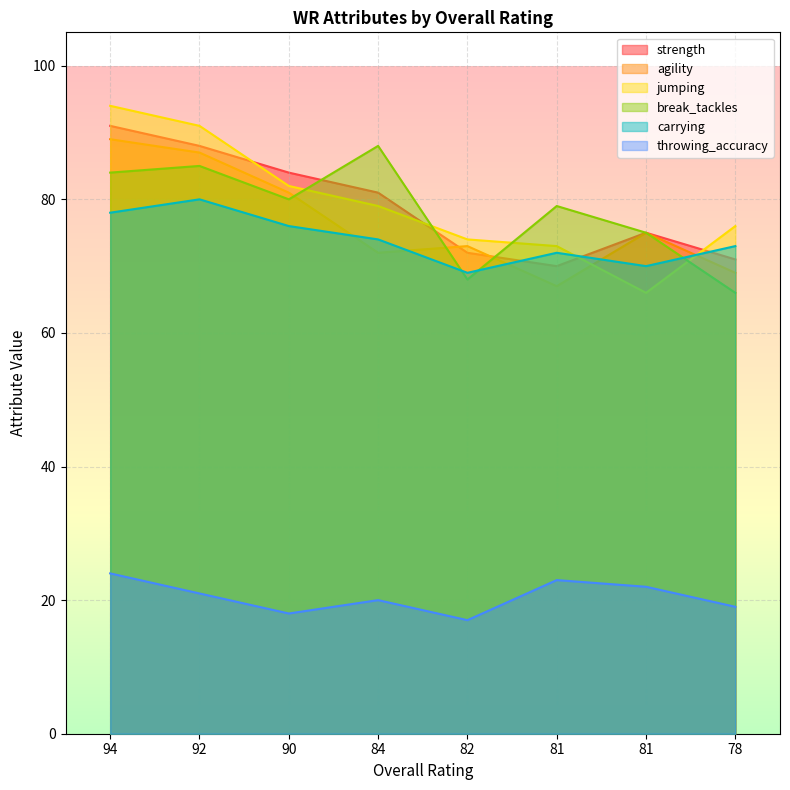

Reading left to right, list all the values displayed in this chart.

strength: 91	88	84	81	72	70	75	71
agility: 89	87	81	72	73	67	75	69
jumping: 94	91	82	79	74	73	66	76
break_tackles: 84	85	80	88	68	79	75	66
carrying: 78	80	76	74	69	72	70	73
throwing_accuracy: 24	21	18	20	17	23	22	19